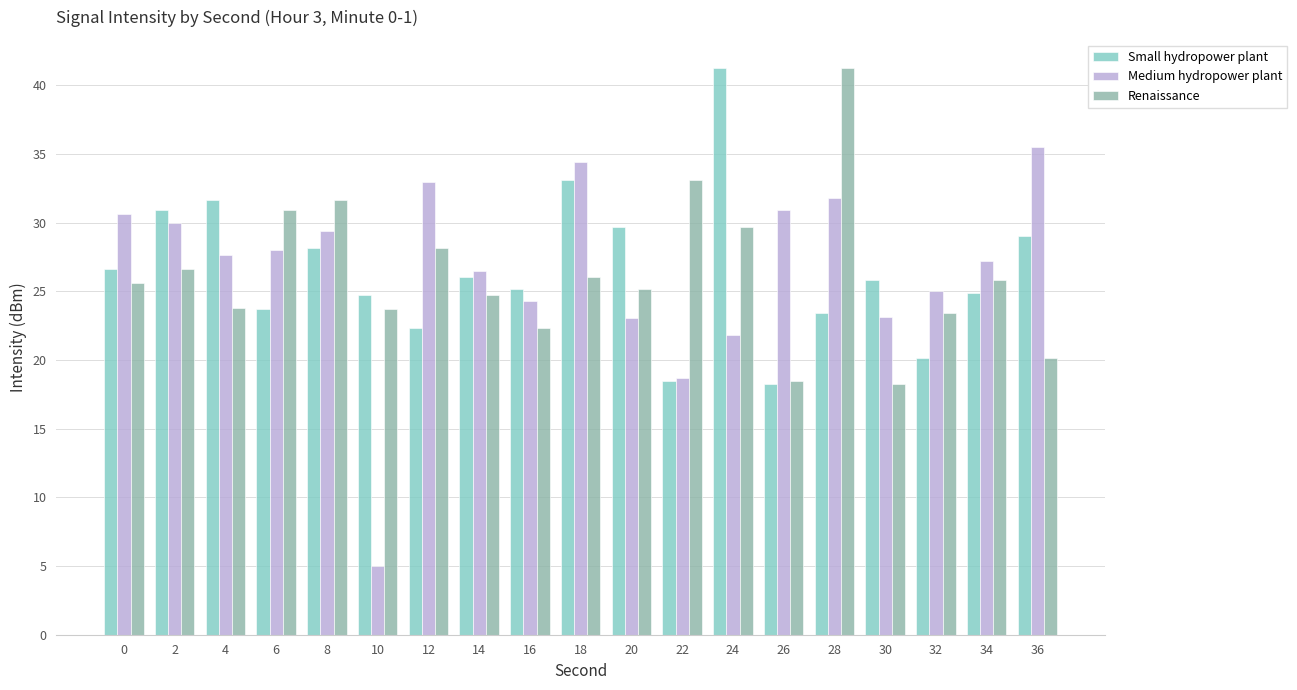

How many data points does each series have?

19